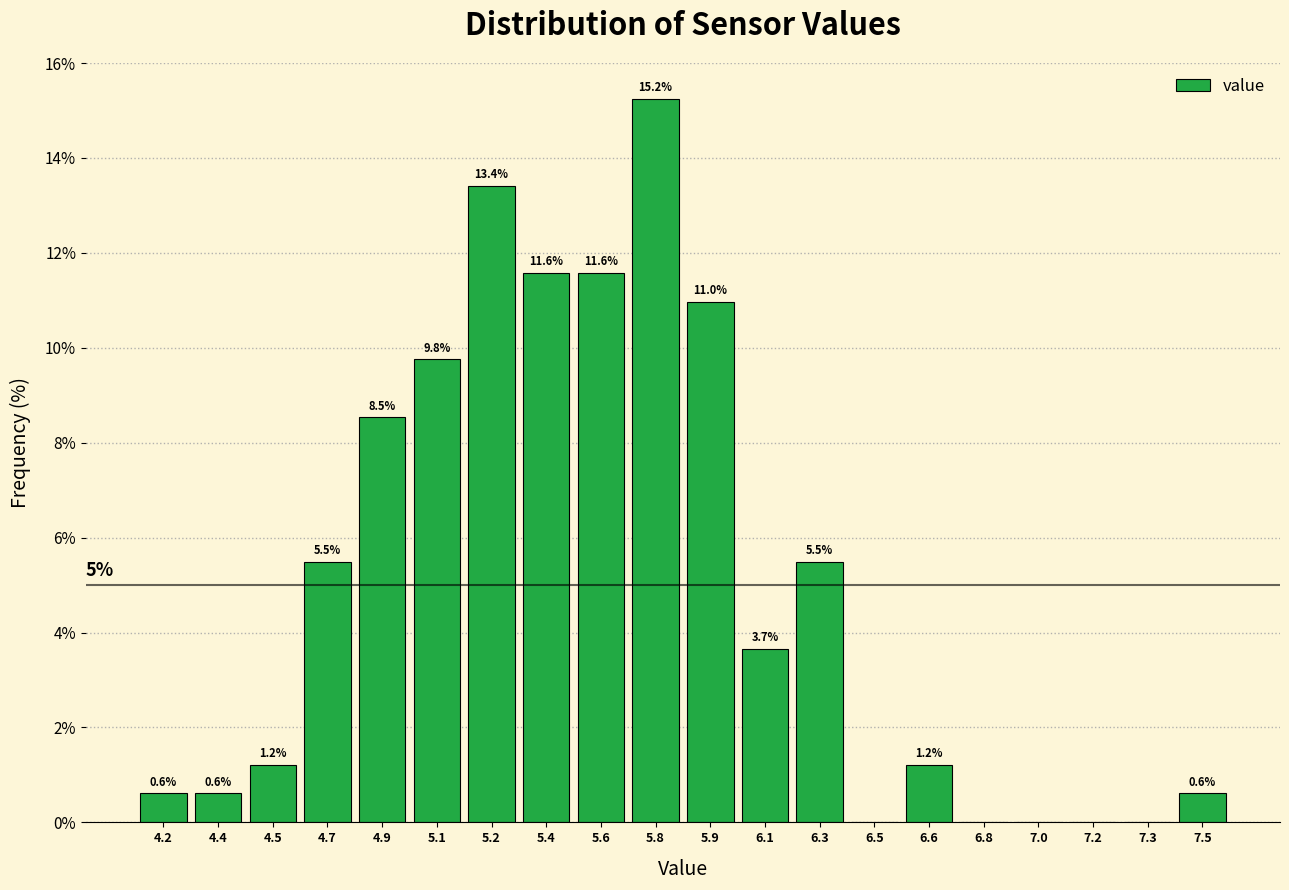

Over which range of the x-axis is the bar tallest?

5.675 to 5.850